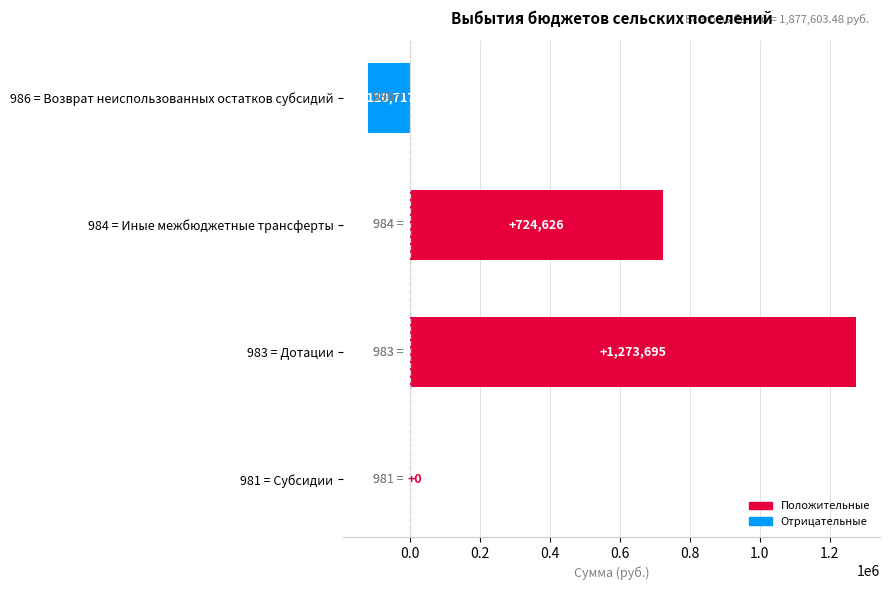

Which category has the highest value across all series?

983 = Дотации